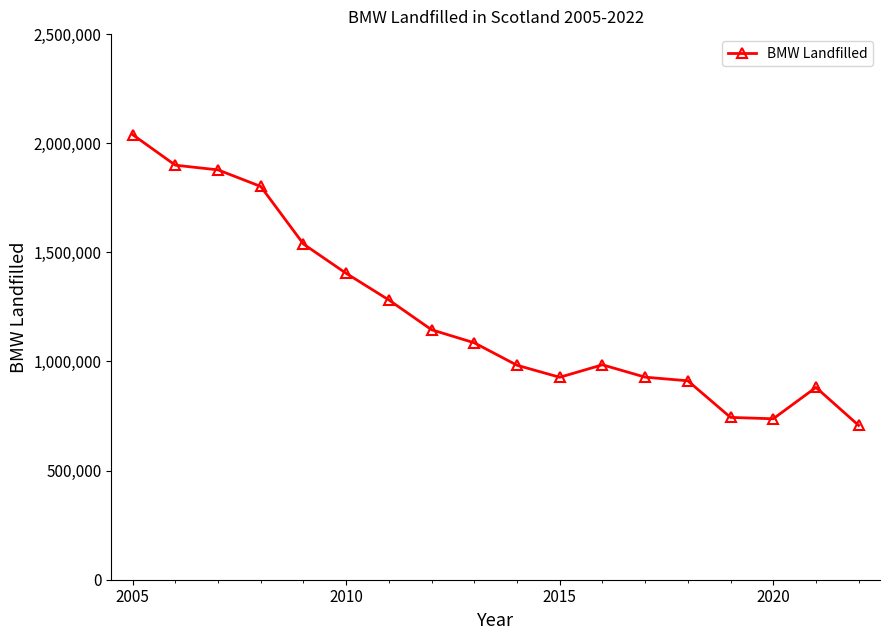

What is the value of the 6th point from the left?

1403882.8